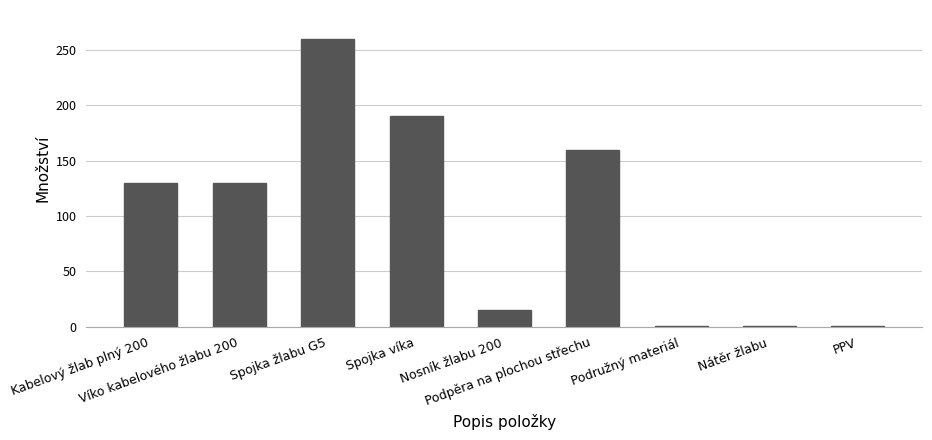

What is the maximum value shown in the chart?

260